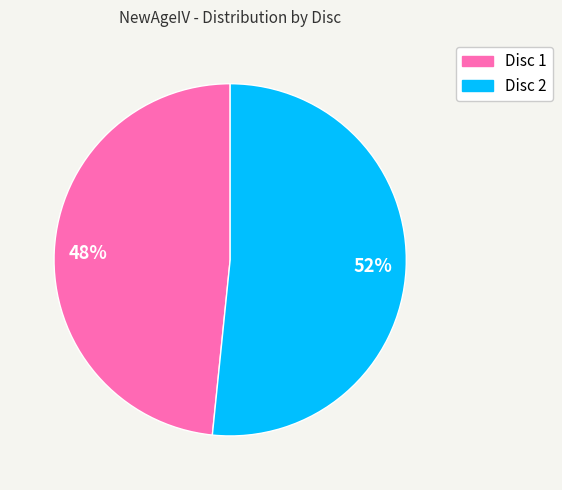

Is 52% the majority of the pie?

Yes